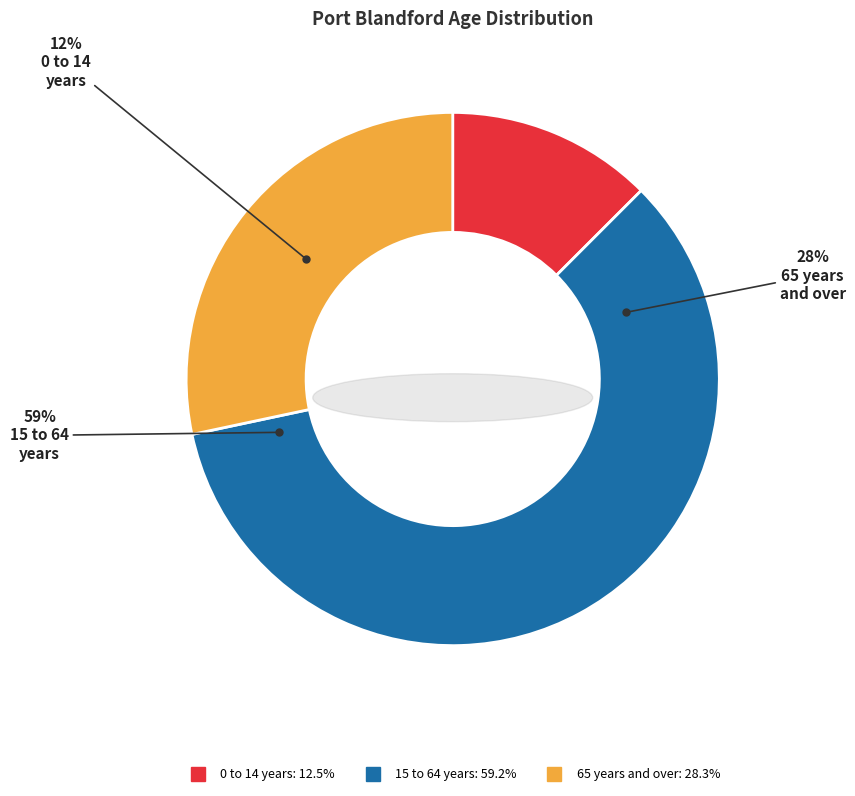

How many segments does this pie chart have?

3